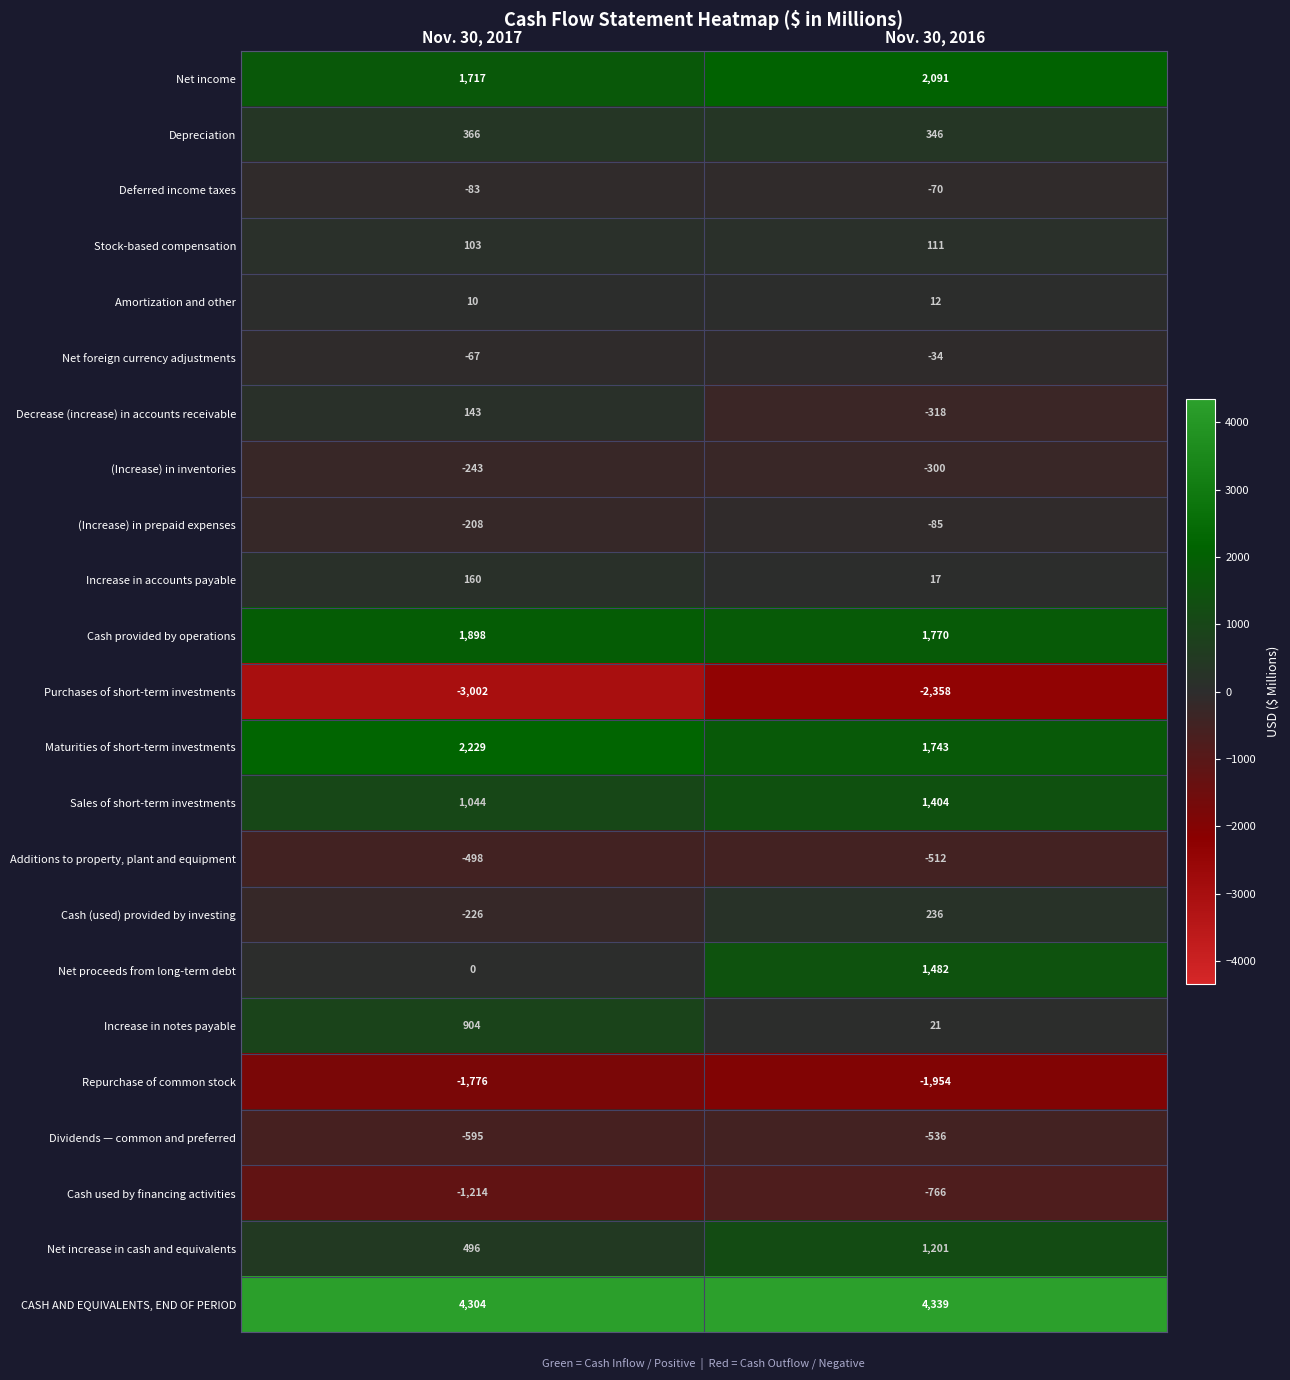

Is the value of Additions to property, plant and equipment at Nov. 30, 2017 greater than the value of Cash (used) provided by investing at Nov. 30, 2016?

No